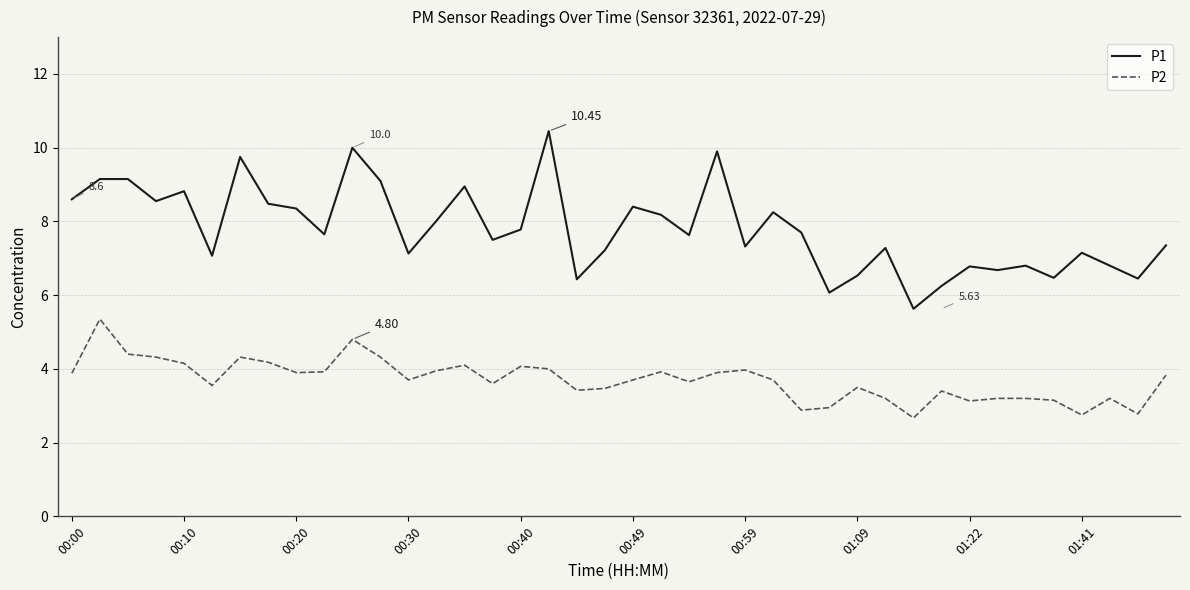

List the series in order of their overall mean, highest first.

P1, P2